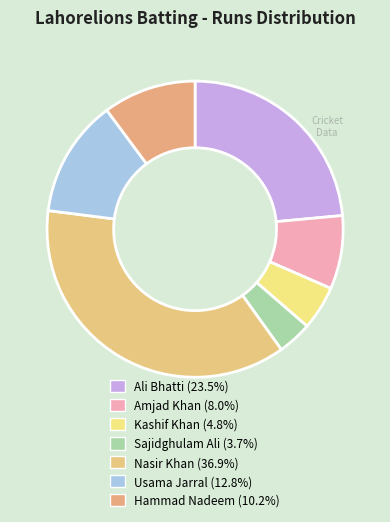

How many slices are in this pie chart?

7